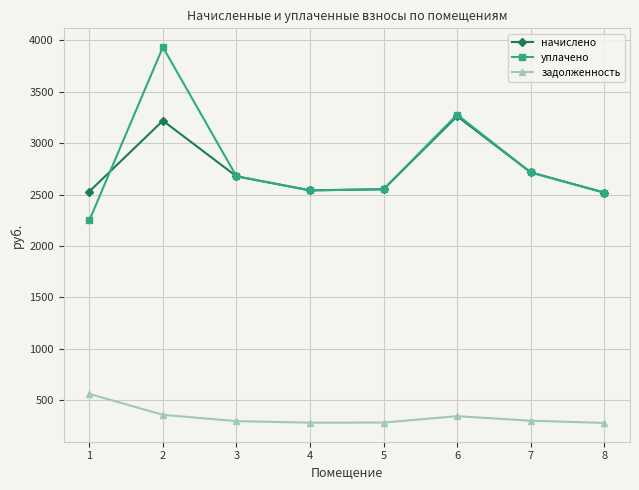

At which category is the sum across all series the highest?

2